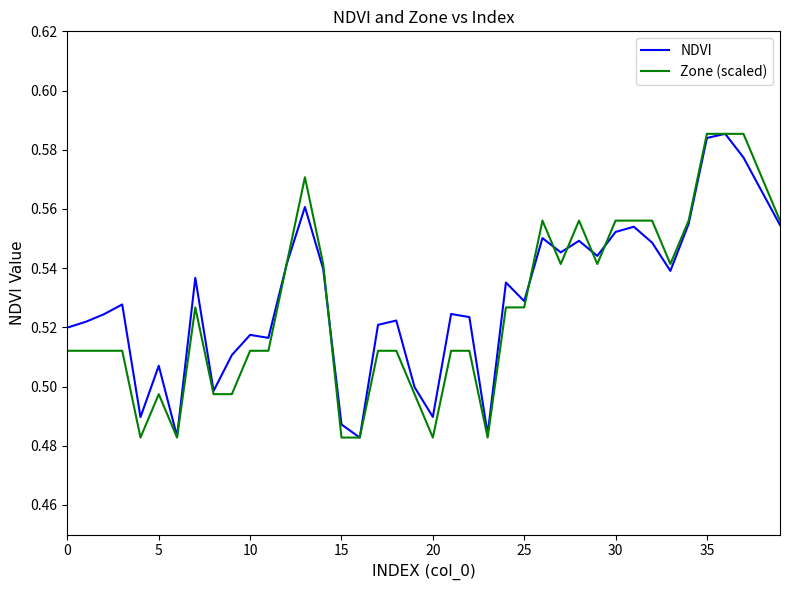

True or false: NDVI and Zone (scaled) intersect in this chart.

True